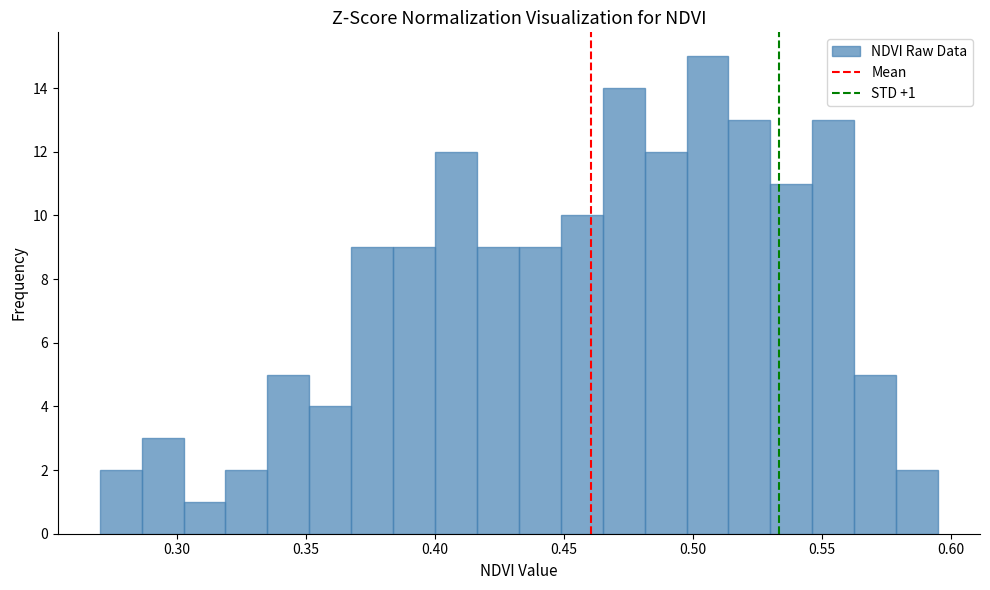

Read against the x-axis, roughly where is the centre of the tallest bar?

0.505